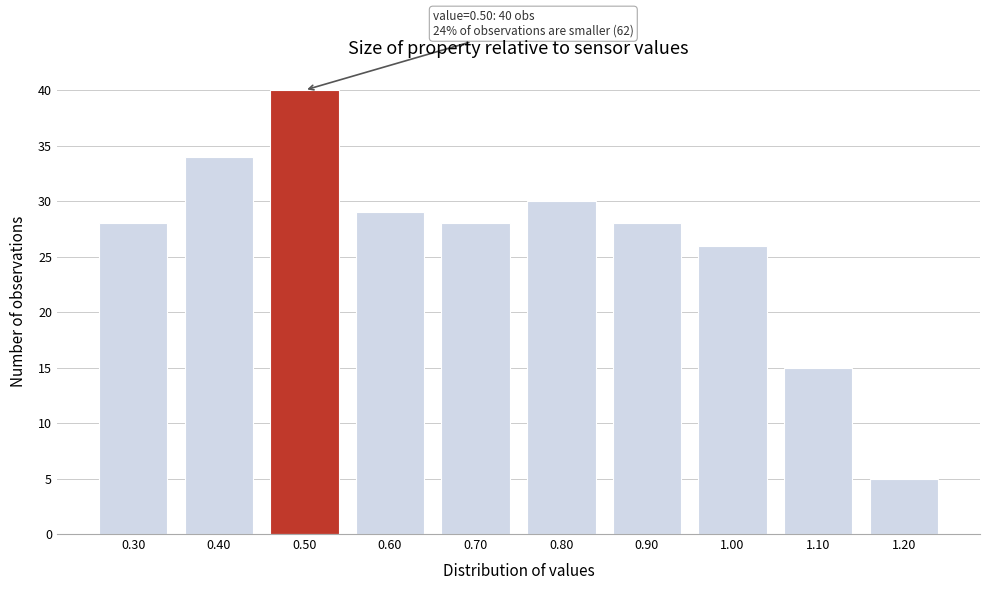

Which range on the x-axis has the tallest bar?

0.45 to 0.55